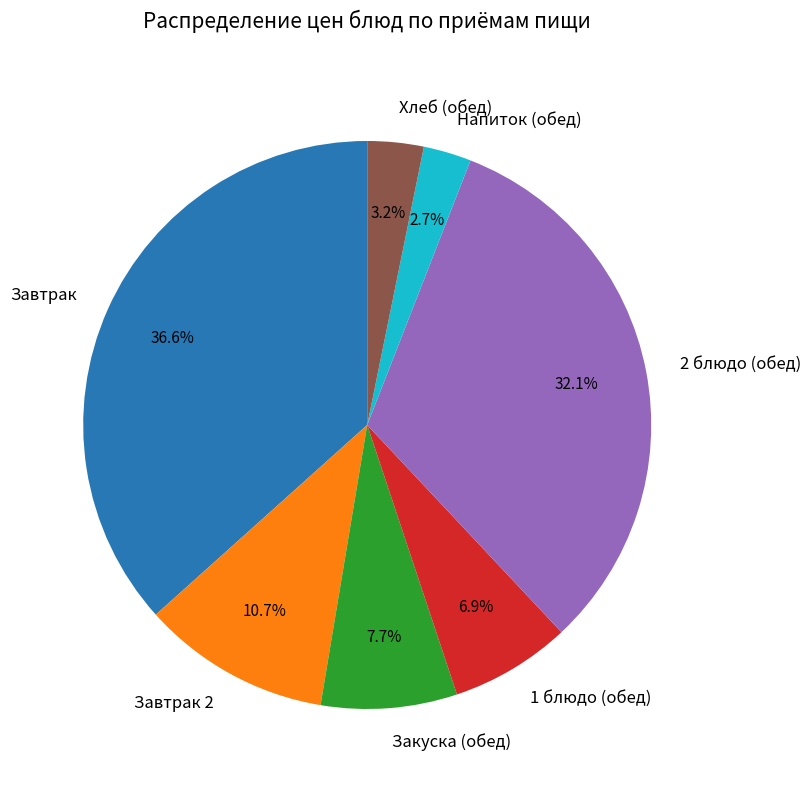

Which has a higher value, Хлеб (обед) or Закуска (обед)?

Закуска (обед)